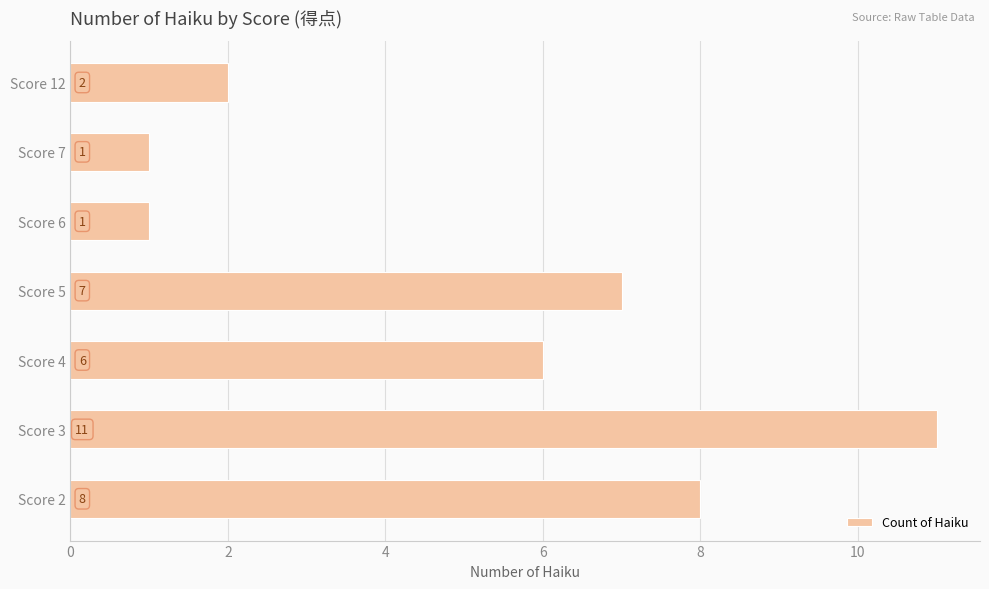

What is the change in value from Score 3 to Score 6?

-10